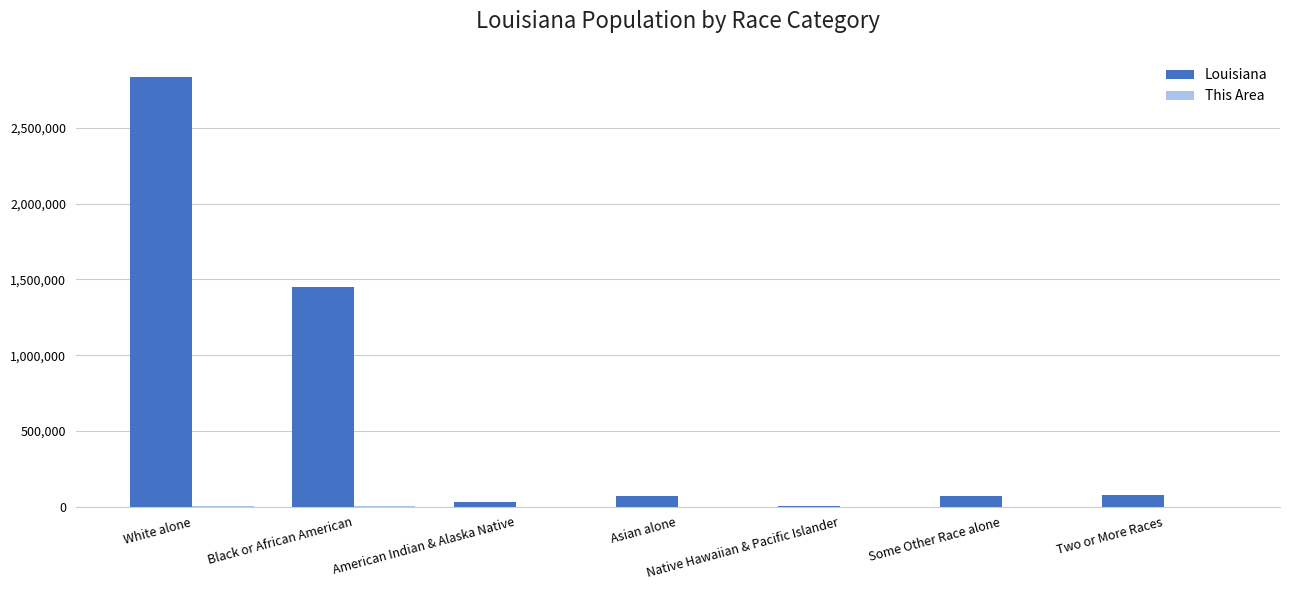

The Louisiana series shows 1452396 at Black or African American. True or false?

True